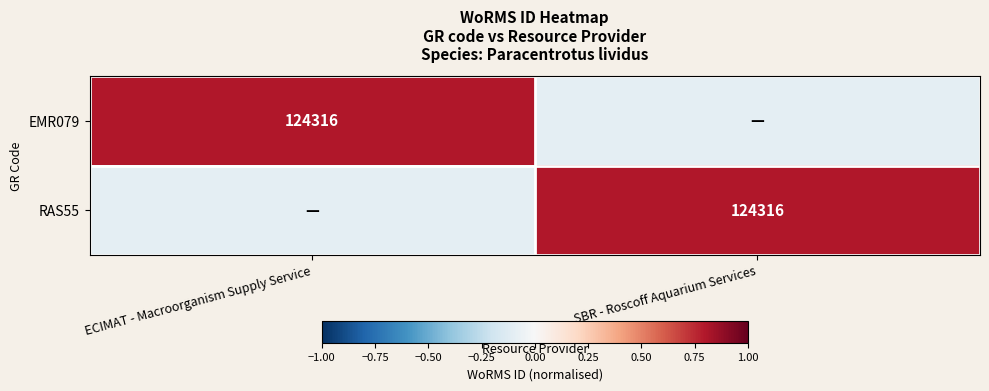

The value of EMR079 at ECIMAT - Macroorganism Supply Service is 207747.8. True or false?

False